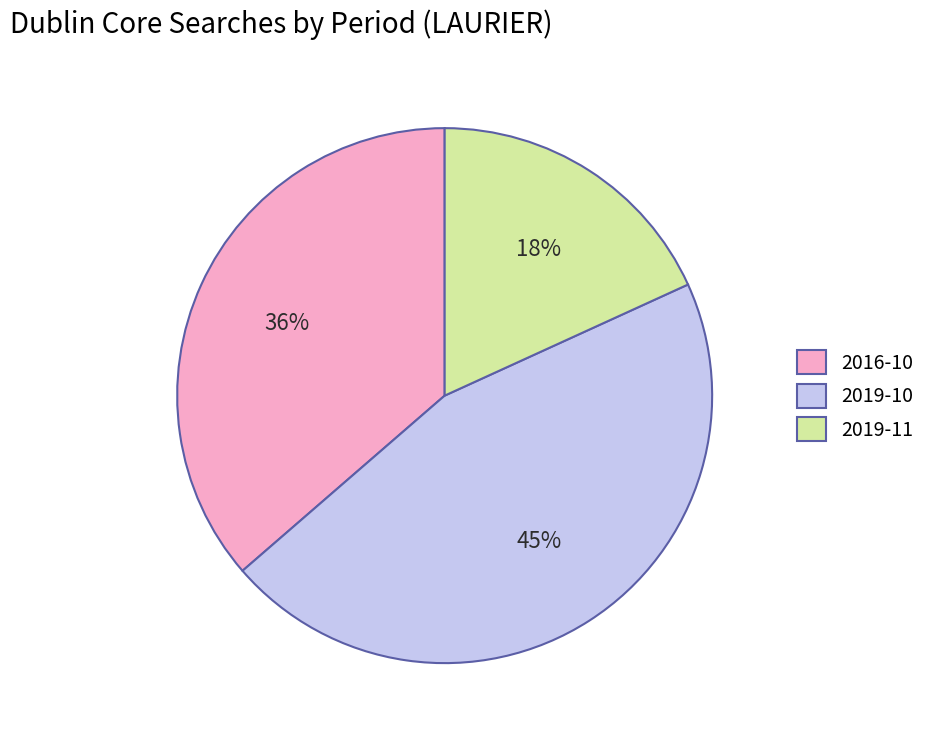

Do 2019-10 and 2016-10 together represent more than half of the pie?

Yes